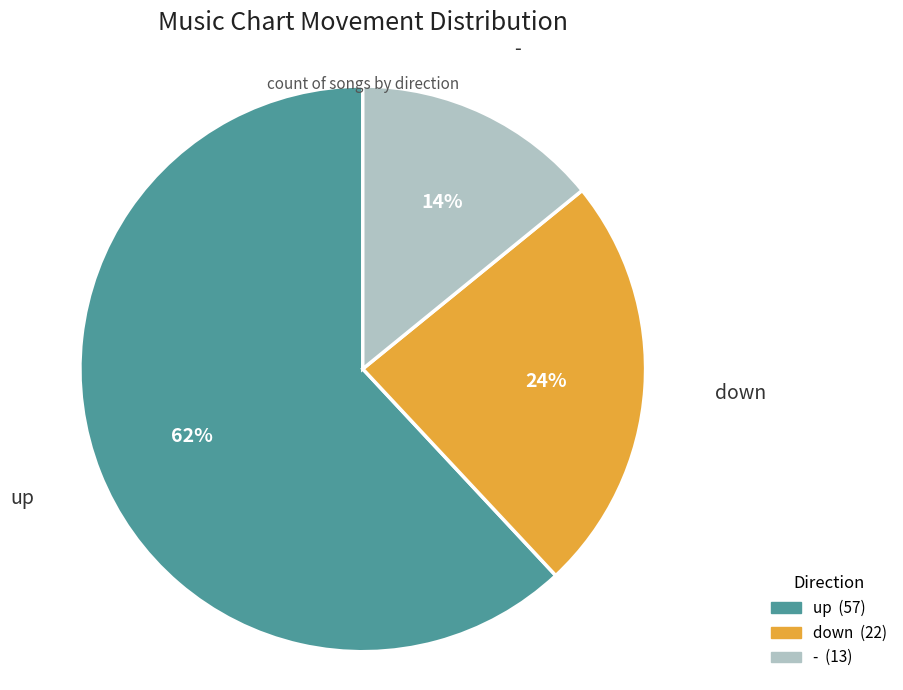

Does any single category account for the majority?

Yes